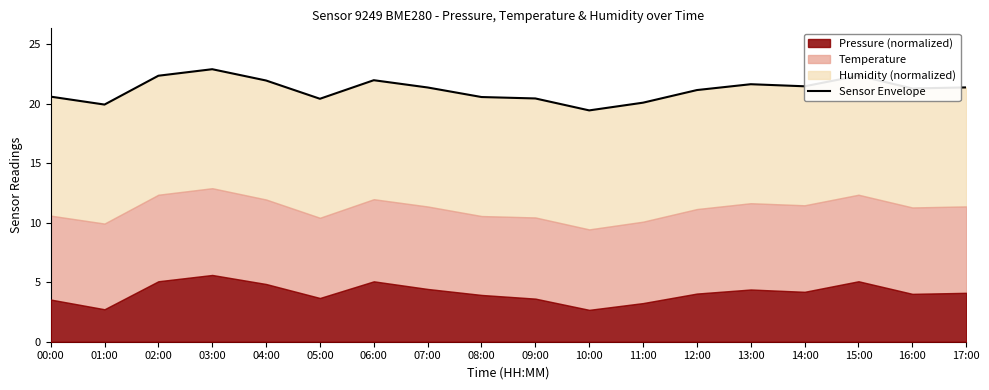

Is it true that the value at 13:00 is 21.6?

True